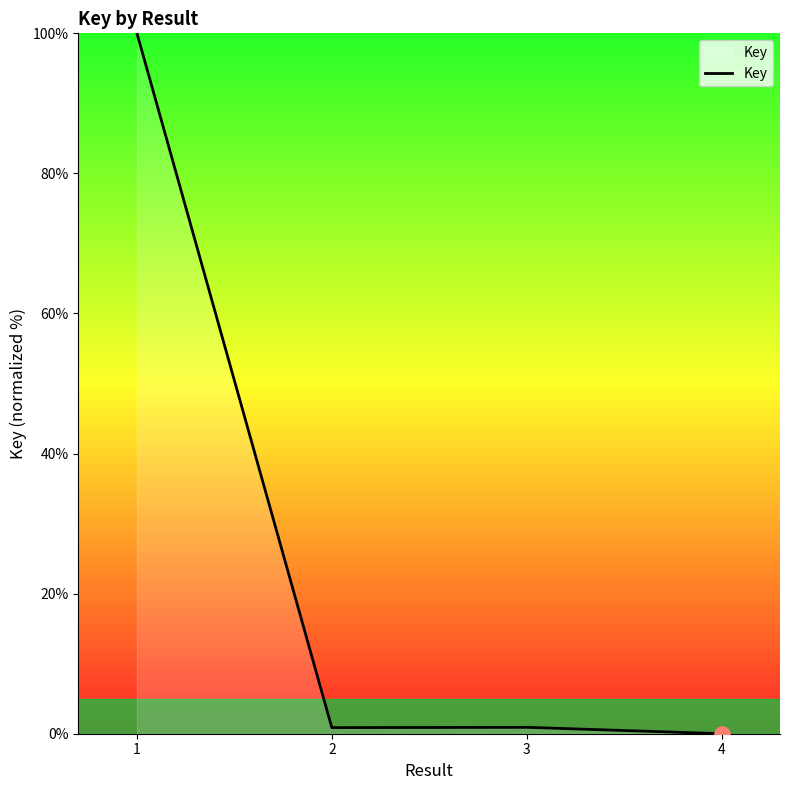

What is the difference between the maximum and second lowest values?

99.1